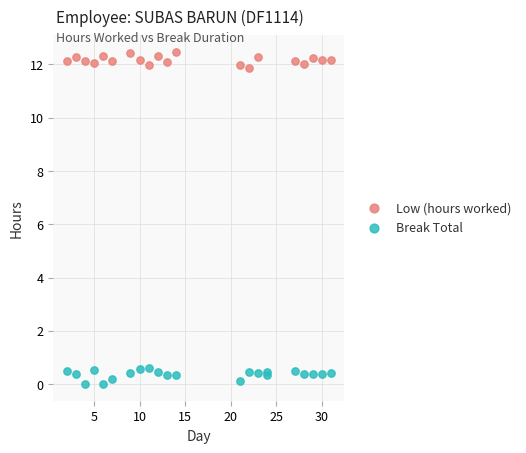

Which series reaches the minimum Y coordinate?

Break Total